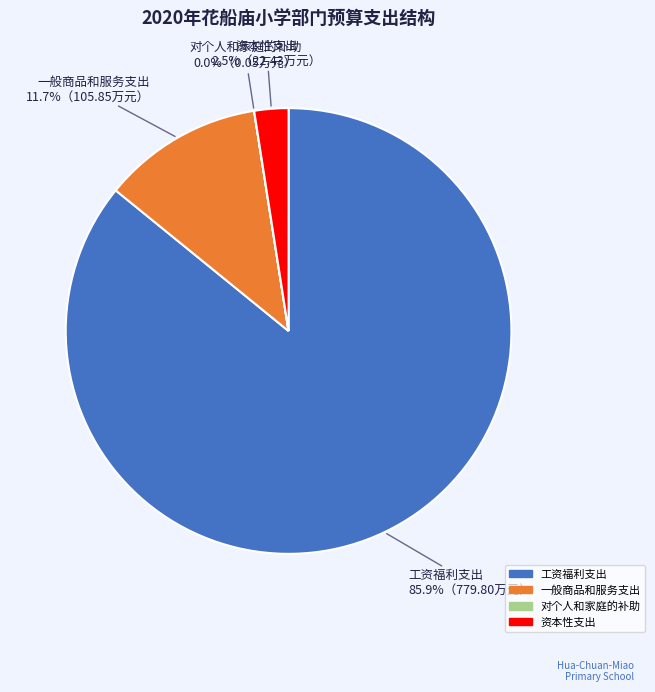

Which slice is the largest?

工资福利支出